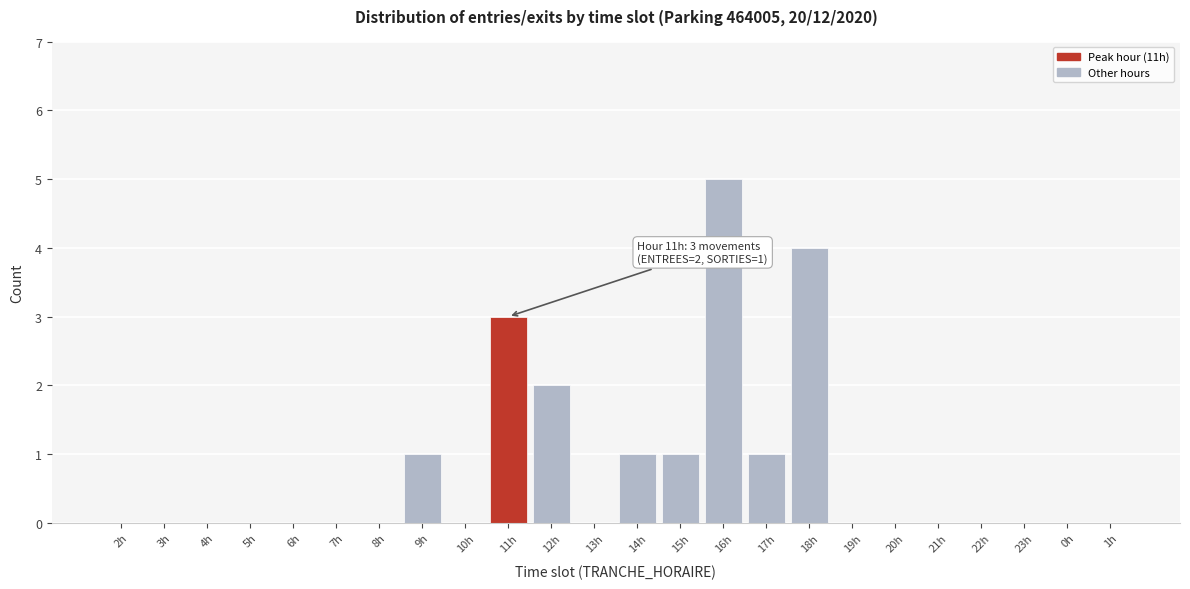

Reading left to right, what are all the values shown in this chart?

2h=0	3h=0	4h=0	5h=0	6h=0	7h=0	8h=0	9h=1	10h=0	11h=3	12h=2	13h=0	14h=1	15h=1	16h=5	17h=1	18h=4	19h=0	20h=0	21h=0	22h=0	23h=0	0h=0	1h=0